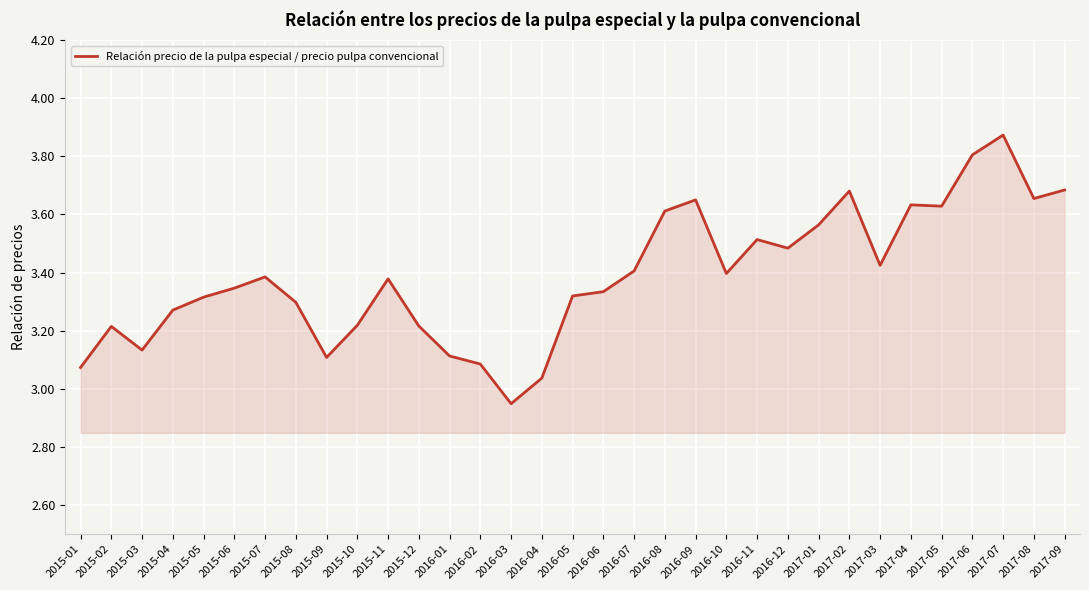

The chart shows a value of 6.3 at 2017-06. True or false?

False